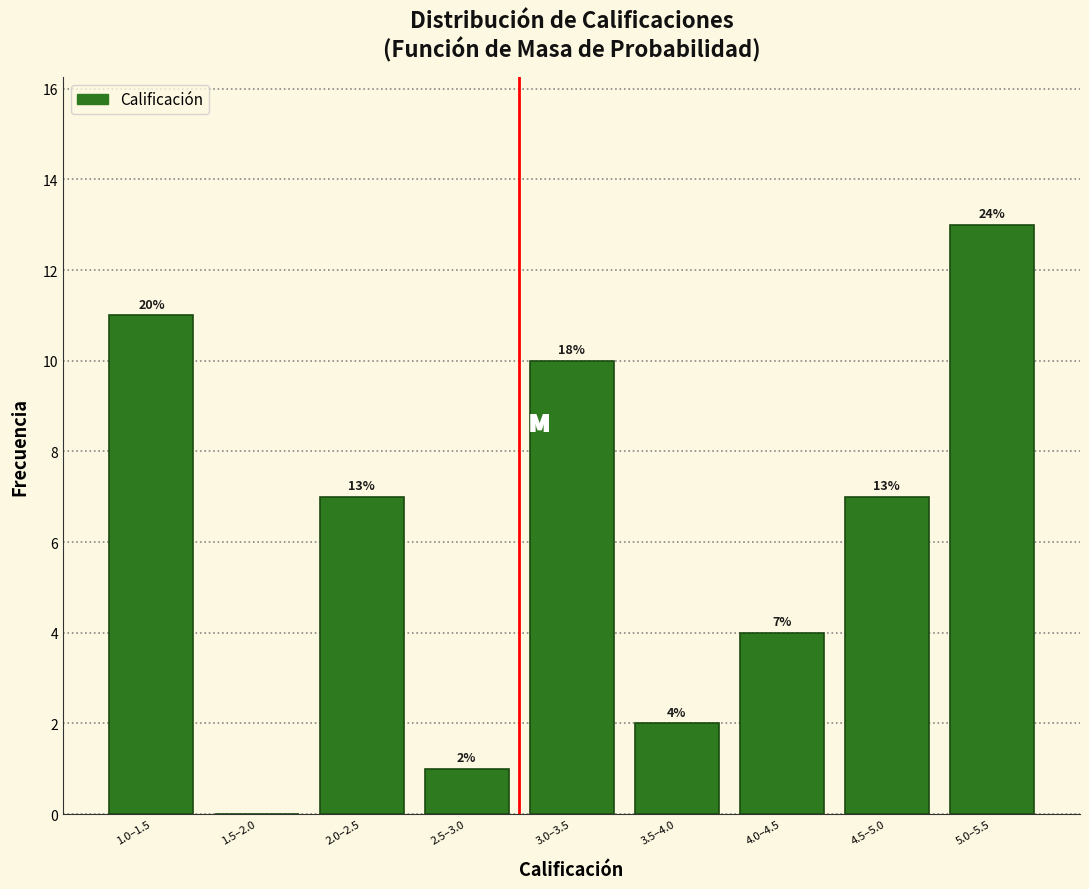

Reading left to right, what are all the values shown in this chart?

1.0–1.5=11	1.5–2.0=0	2.0–2.5=7	2.5–3.0=1	3.0–3.5=10	3.5–4.0=2	4.0–4.5=4	4.5–5.0=7	5.0–5.5=13